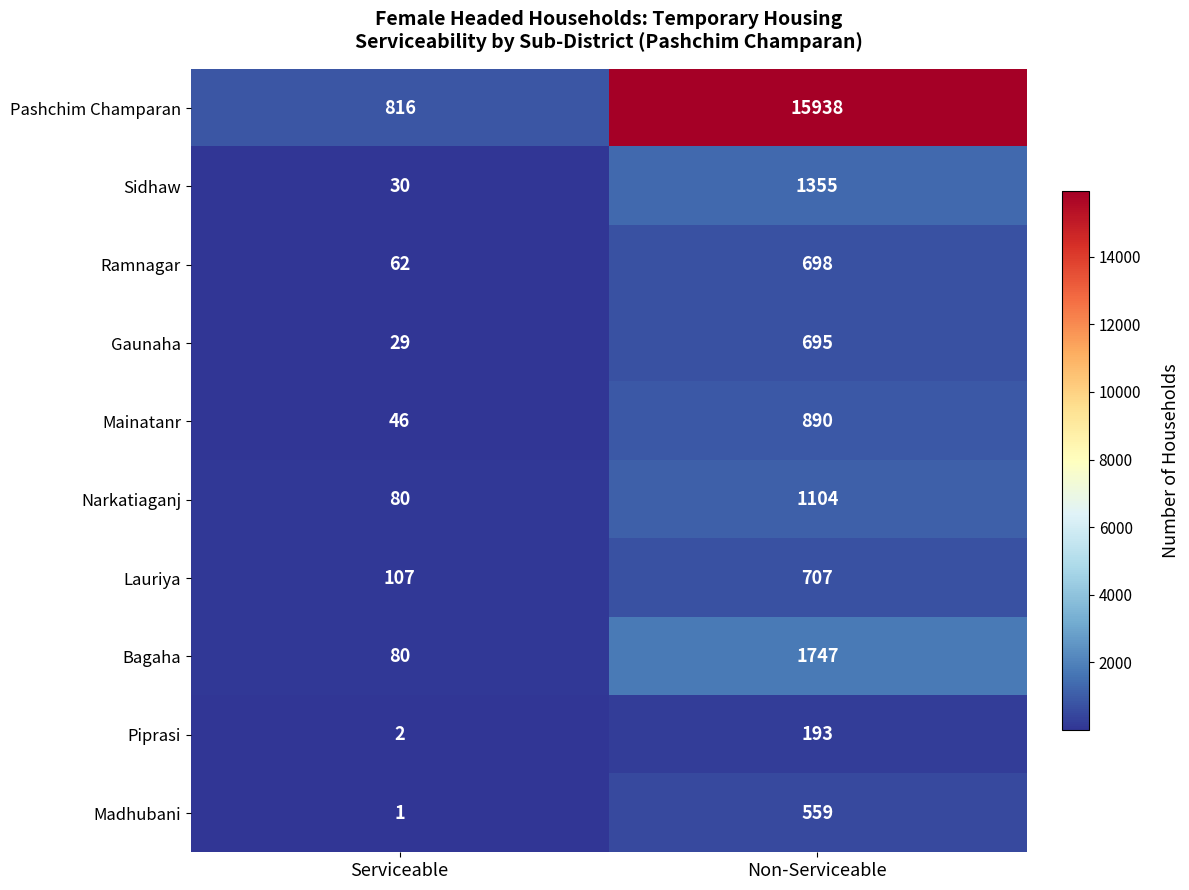

Is it true that Madhubani equals 559 at Non-Serviceable?

True